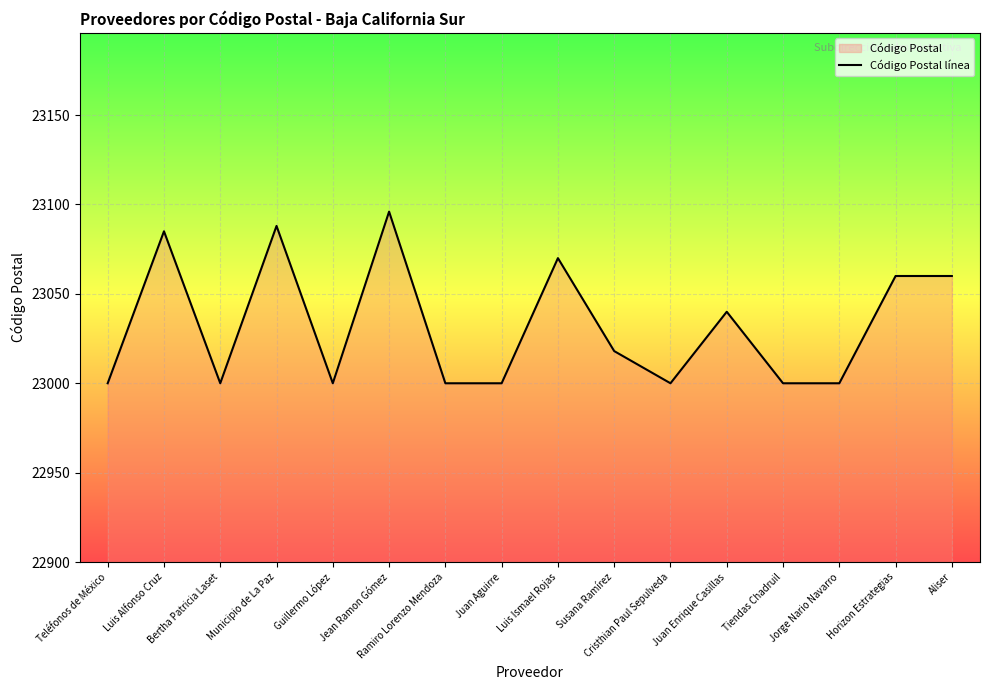

Rank the categories by value from lowest to highest.

Teléfonos de México, Bertha Patricia Laset, Guillermo López, Ramiro Lorenzo Mendoza, Juan Aguirre, Cristhian Paul Sepulveda, Tiendas Chadruil, Jorge Nario Navarro, Susana Ramírez, Juan Enrique Casillas, Horizon Estrategias, Aliser, Luis Ismael Rojas, Luis Alfonso Cruz, Municipio de La Paz, Jean Ramon Gómez